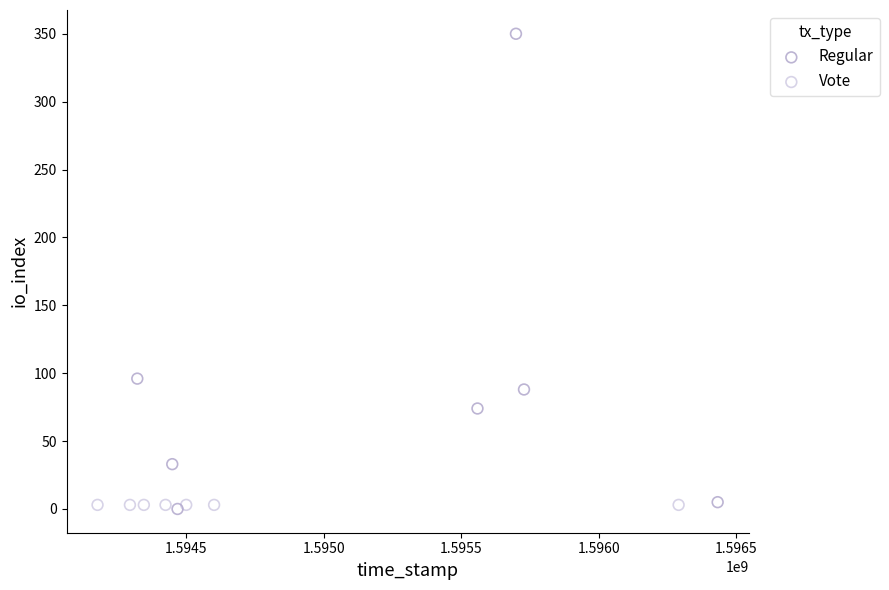

What are all the series names shown in the legend?

Regular, Vote